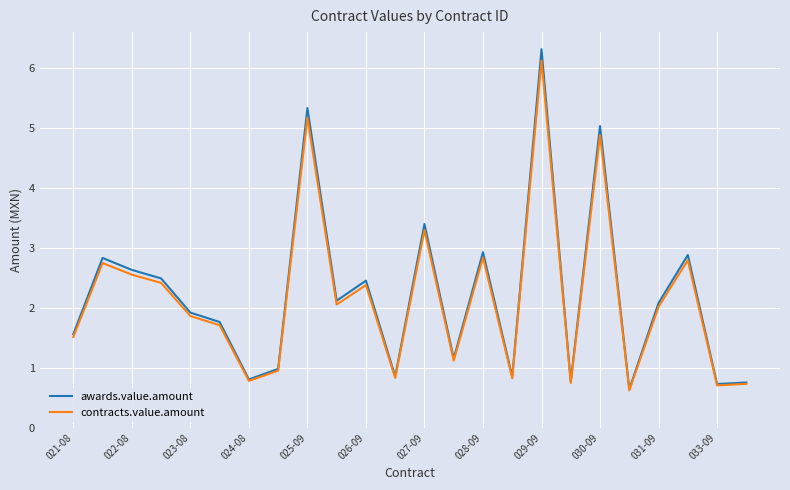

What is the greatest value displayed?

6.3